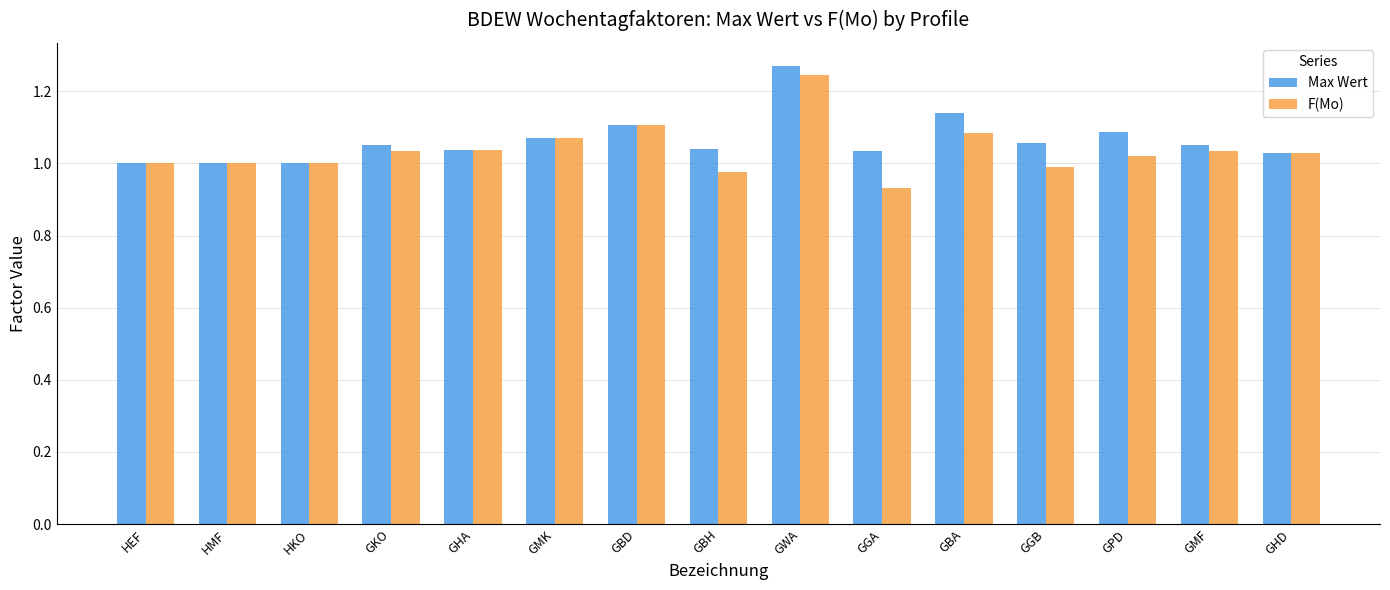

True or false: Max Wert has a value of 1.9 at GMK.

False